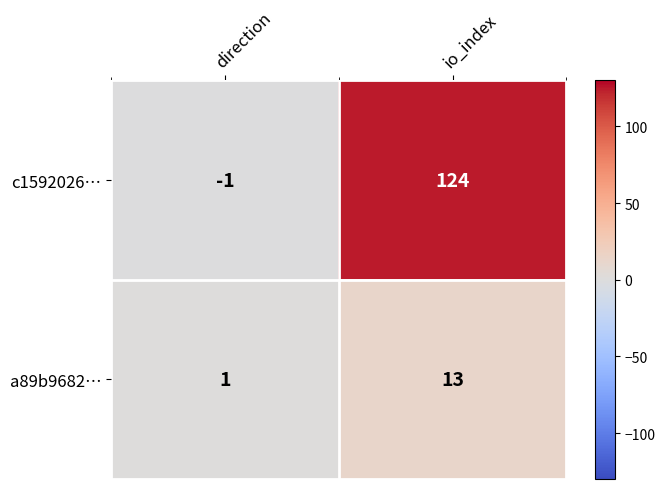

At which category is the sum across all series the highest?

io_index